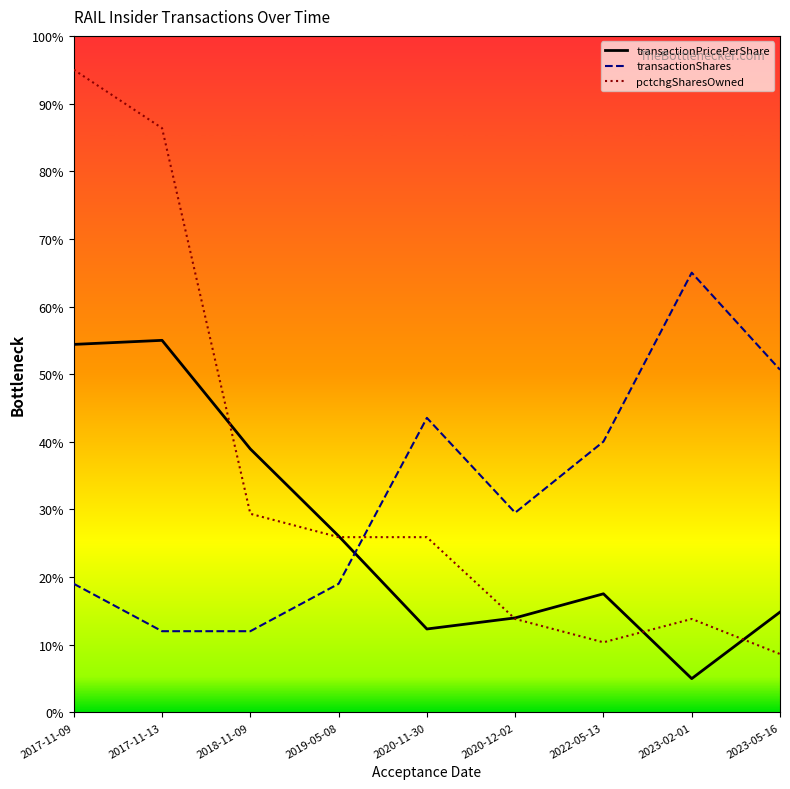

Reading left to right, list all the values displayed in this chart.

transactionPricePerShare: 54.4	55.0	38.9	26.1	12.3	14.0	17.5	5.0	14.8
transactionShares: 19.0	12.0	12.0	19.0	43.5	29.5	40.0	65.0	50.7
pctchgSharesOwned: 95.0	86.4	29.4	25.9	25.9	13.8	10.4	13.8	8.6